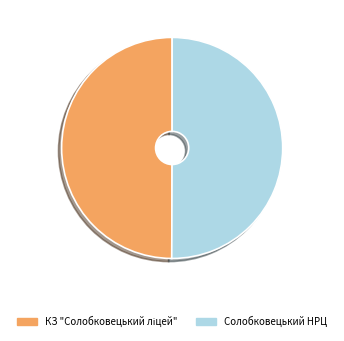

Is it true that Солобковецький НРЦ is 61% of the pie?

False